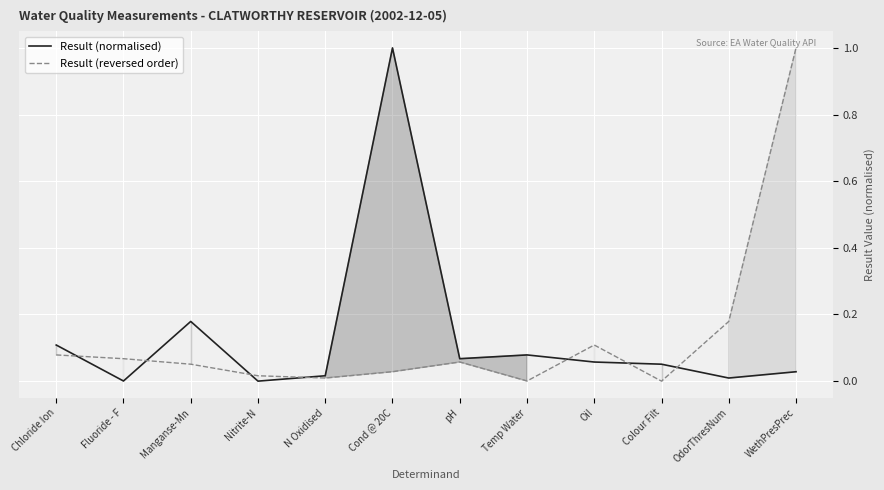

Is it true that Result (reversed order) equals 0.4 at Colour Filt?

False